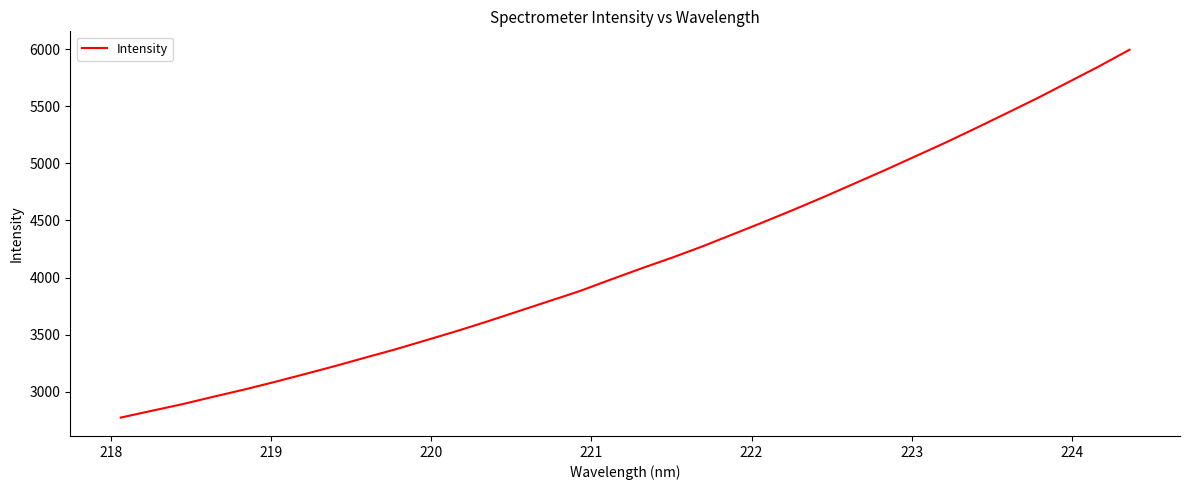

What is the maximum value shown in the chart?

5997.8